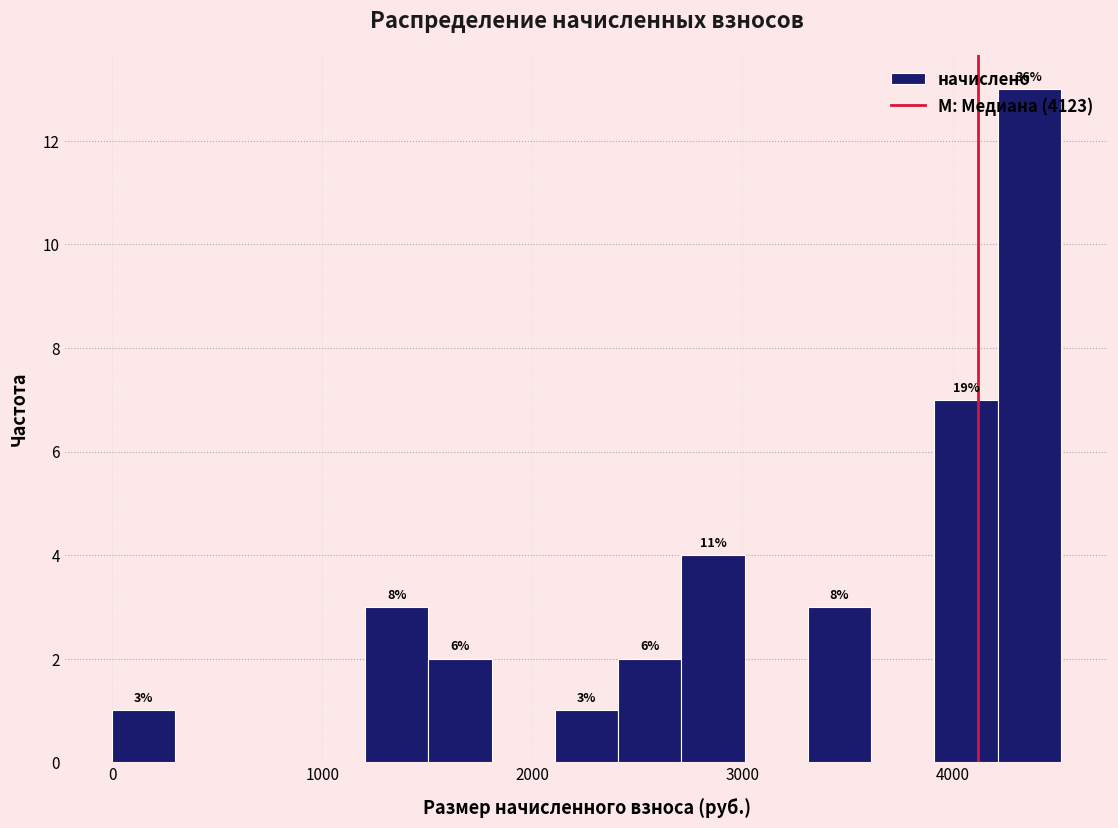

Read against the x-axis, roughly where is the centre of the tallest bar?

4400